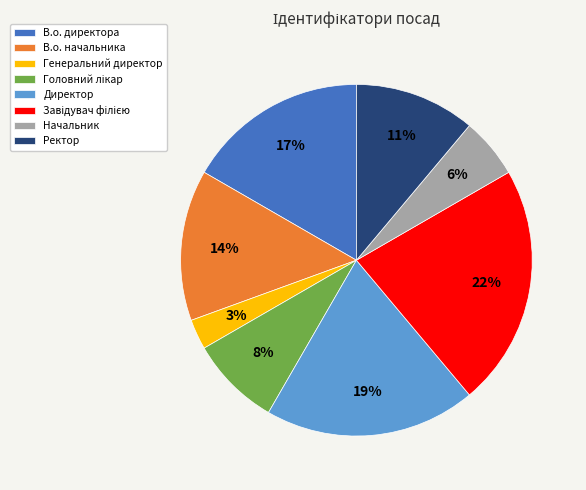

Is the sum of Генеральний директор and Директор greater than half?

No